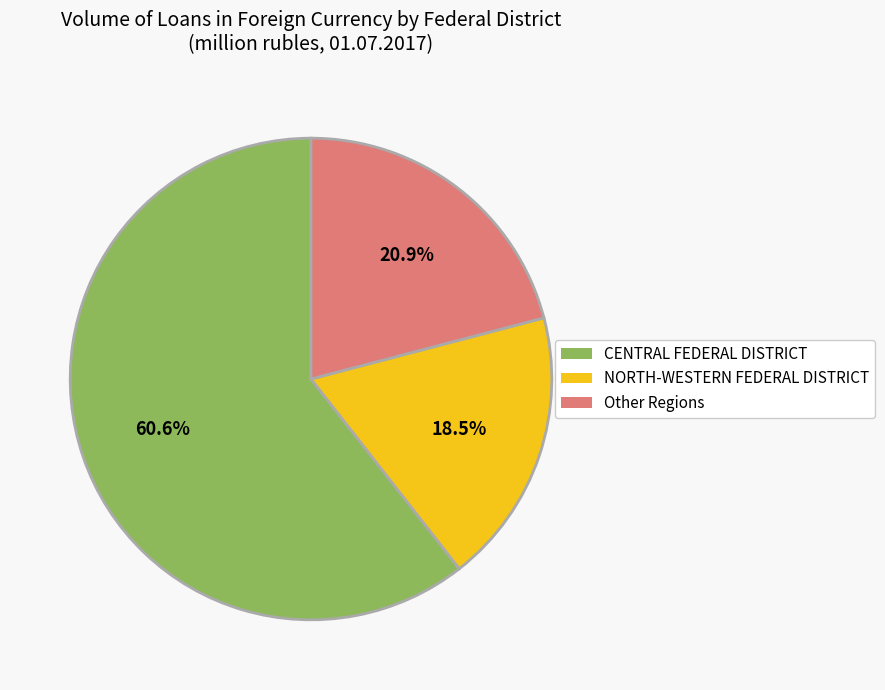

Is there a majority slice in this chart?

Yes